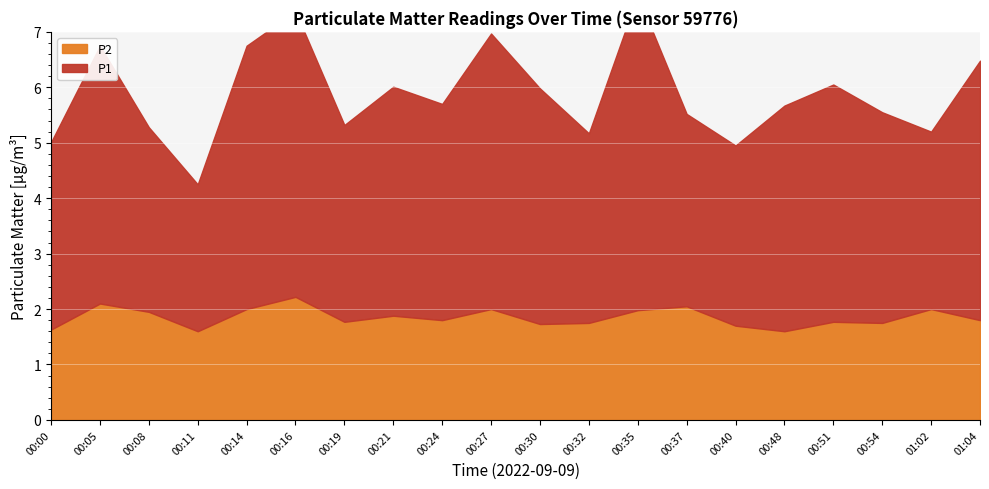

How many values in the P1 series are below 4?

10